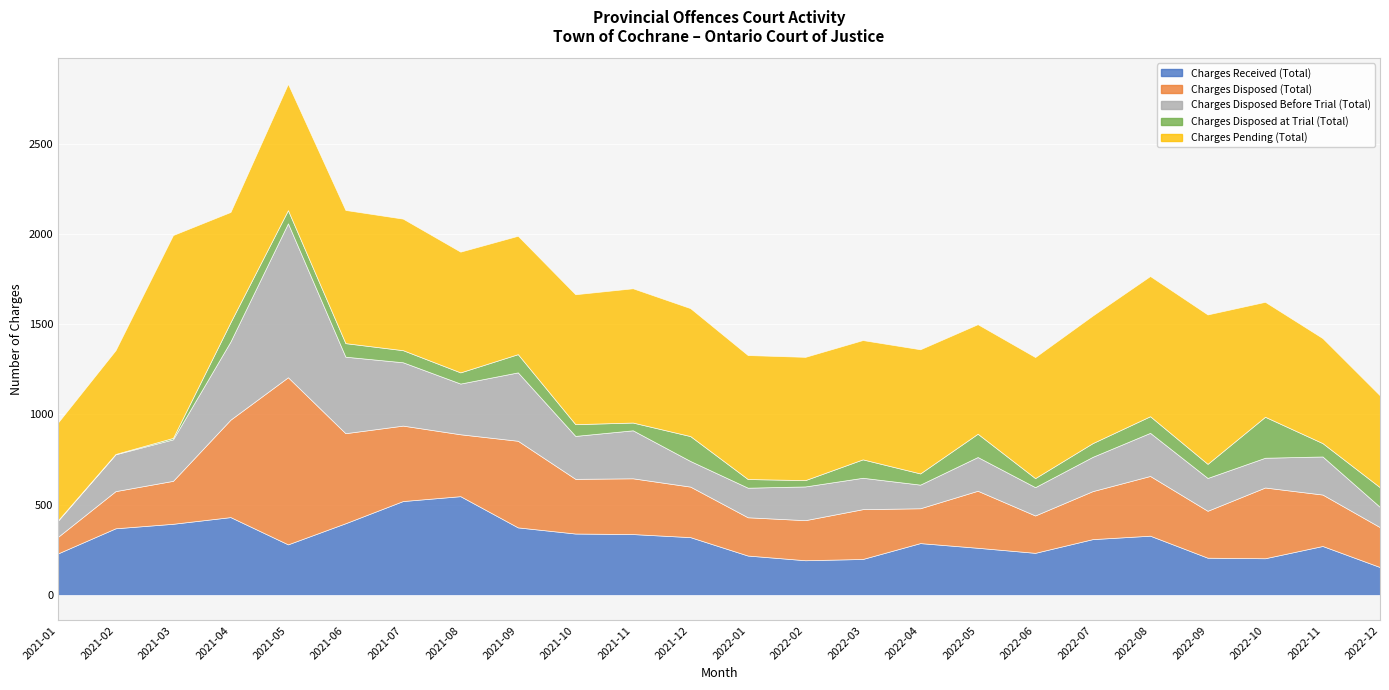

What is the average value of the Charges Disposed at Trial (Total) series?

76